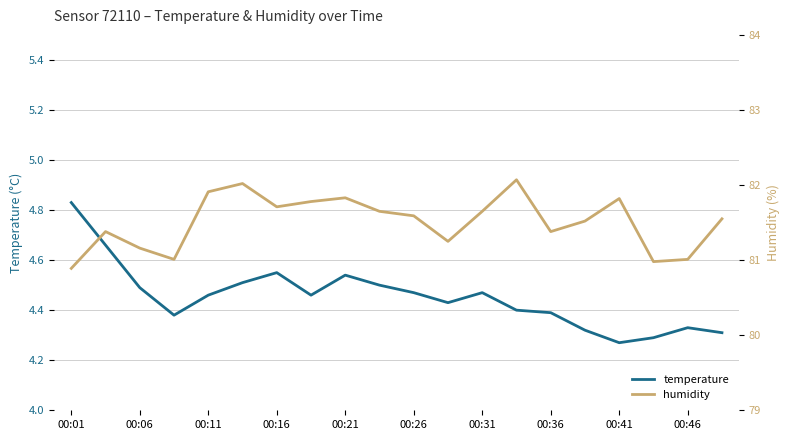

Which category has the highest value in the temperature series?

00:01